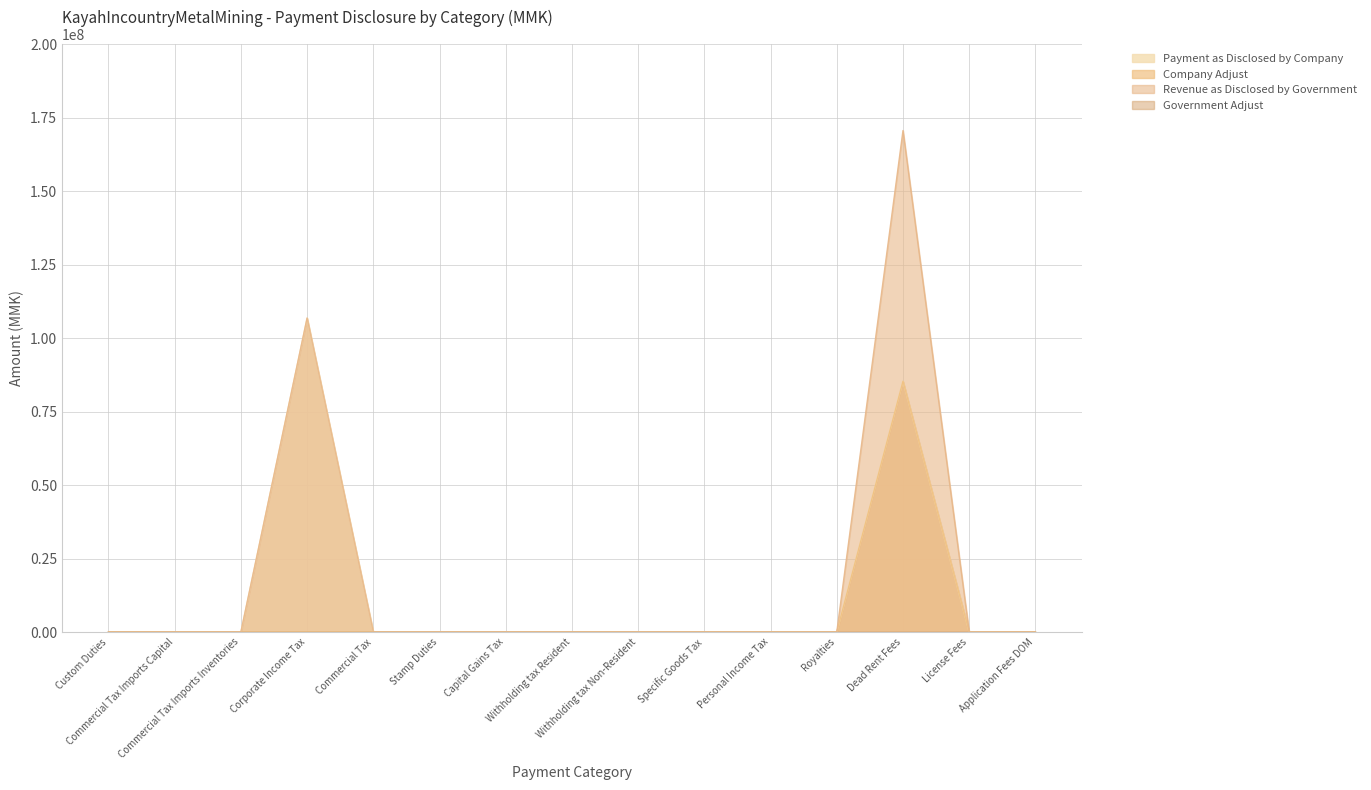

True or false: Payment as Disclosed by Company and Company Adjust intersect in this chart.

False